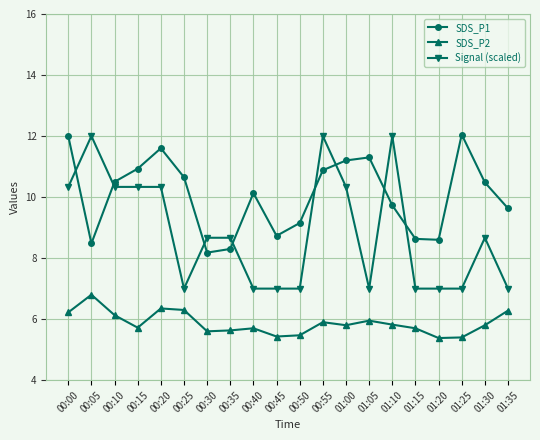

What are all the series names shown in the legend?

SDS_P1, SDS_P2, Signal (scaled)